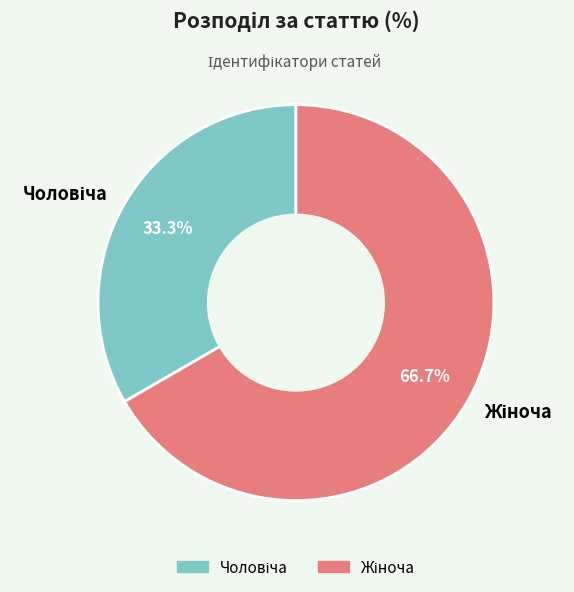

Is there any slice that represents more than half of the pie?

Yes